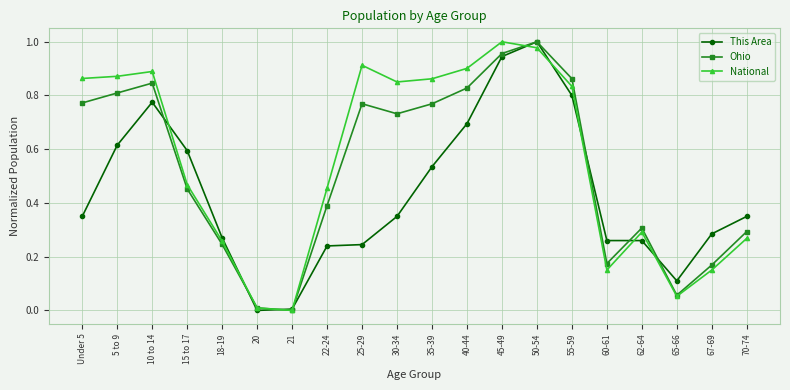

What are all the series names shown in the legend?

This Area, Ohio, National